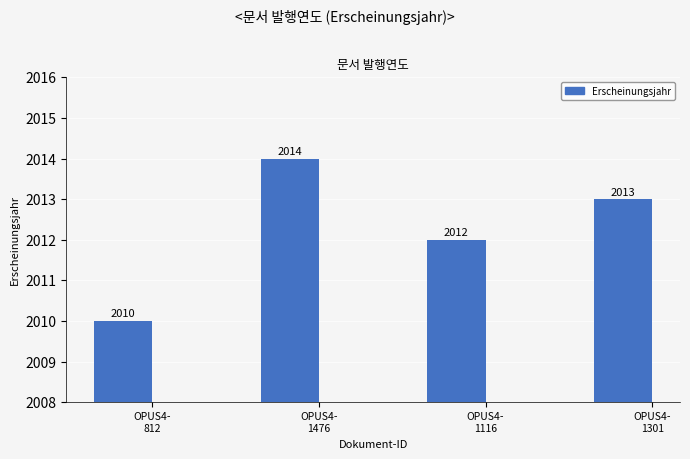

What is the ratio of the value at OPUS4-
1301 to the value at OPUS4-
1476?

1.0